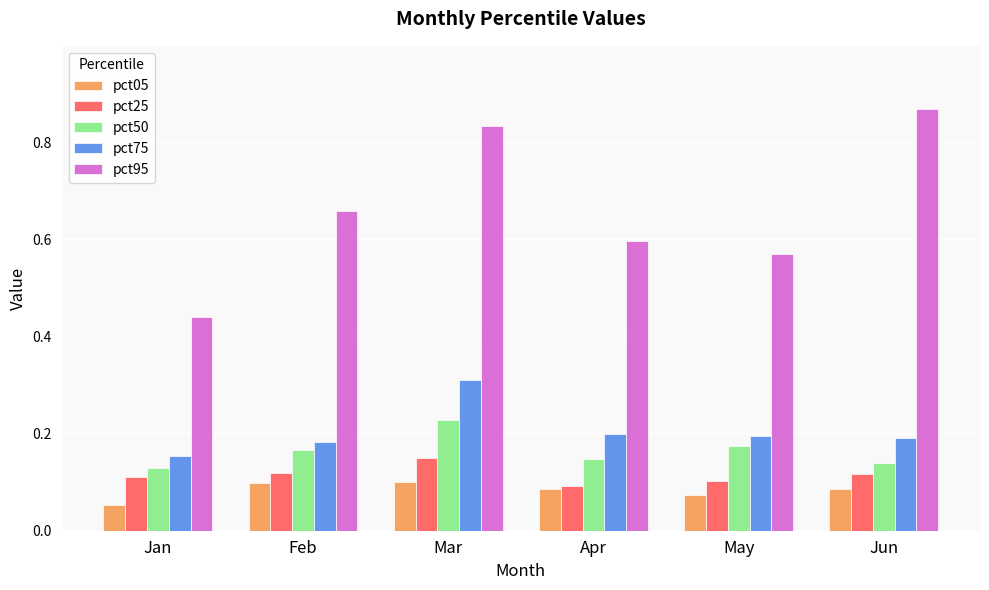

True or false: pct75 has a value of 0.2 at Jun.

True